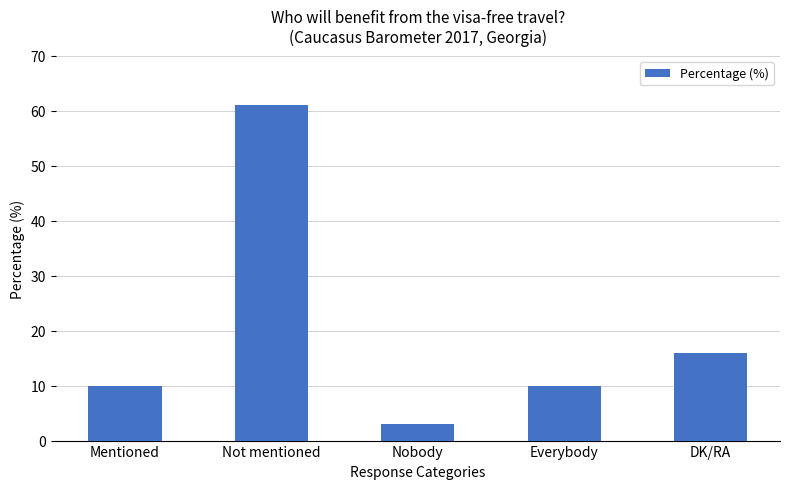

Which category has the highest value across all series?

Not mentioned